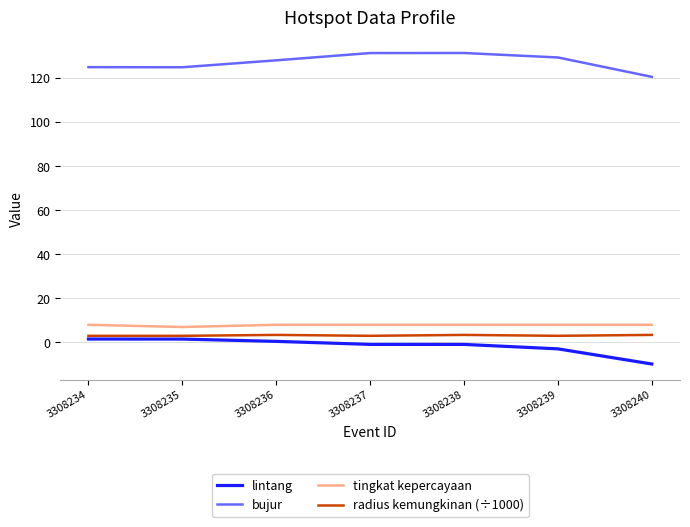

True or false: tingkat kepercayaan and bujur cross at least once.

False